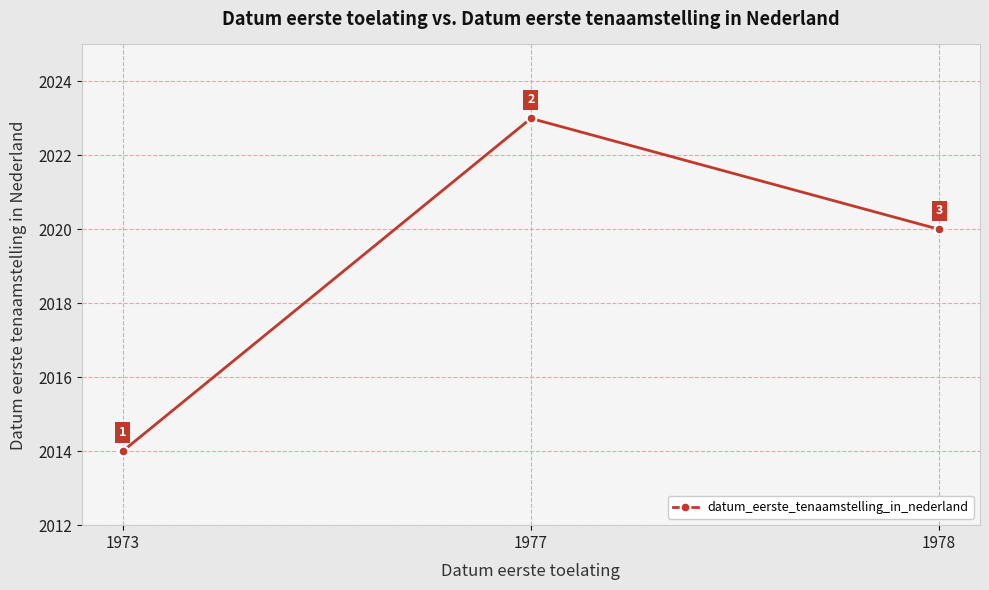

Is it true that the value at 1977 is 3078?

False